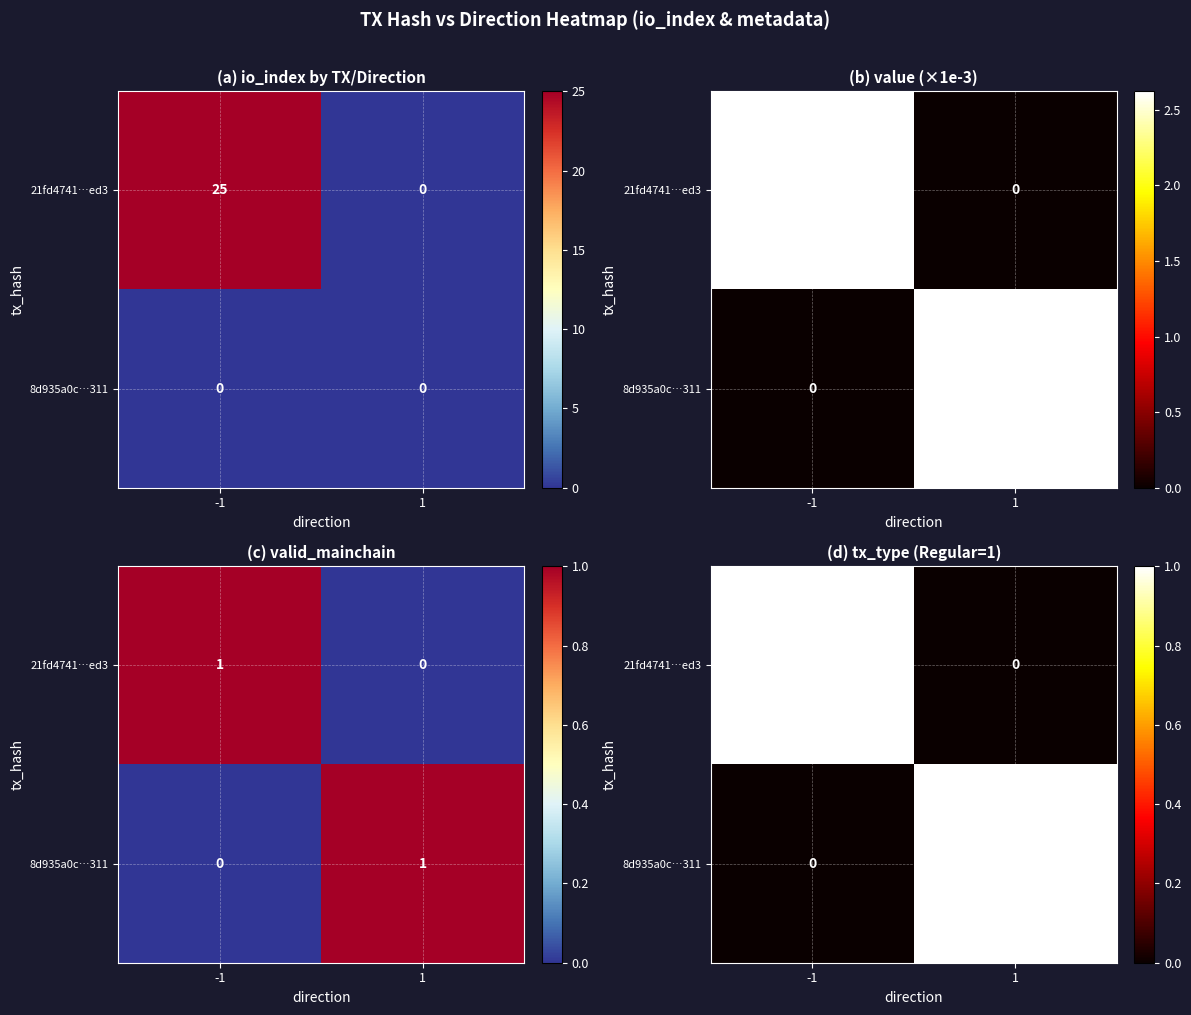

Which series has the widest spread of values?

21fd4741…ed3